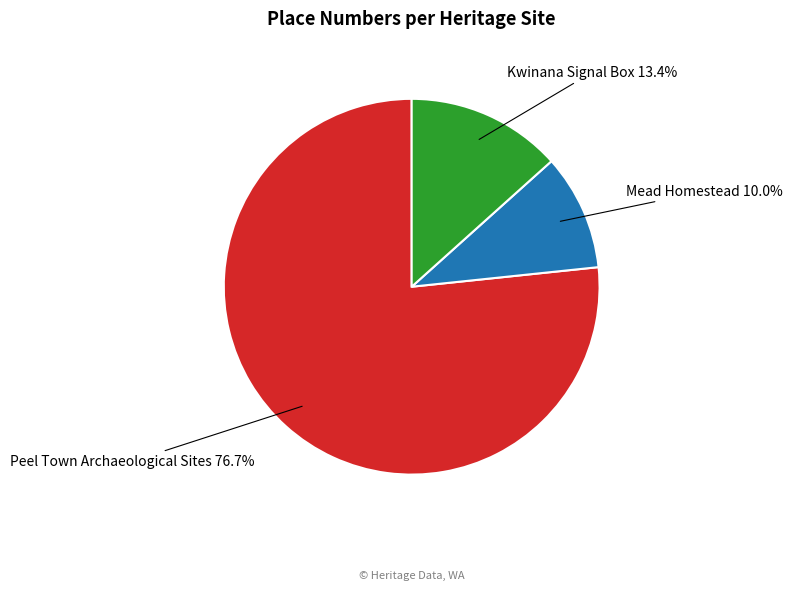

To the nearest percent, what is the average slice percentage?

33%